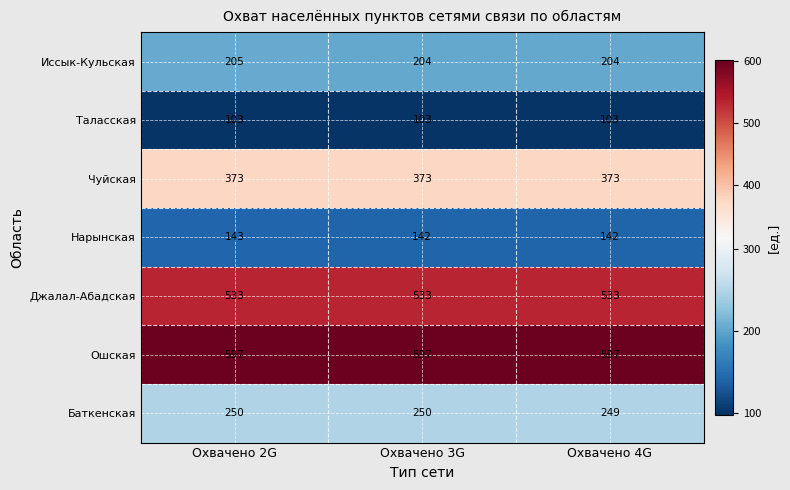

What is the approximate value of Джалал-Абадская at Охвачено 4G?

533